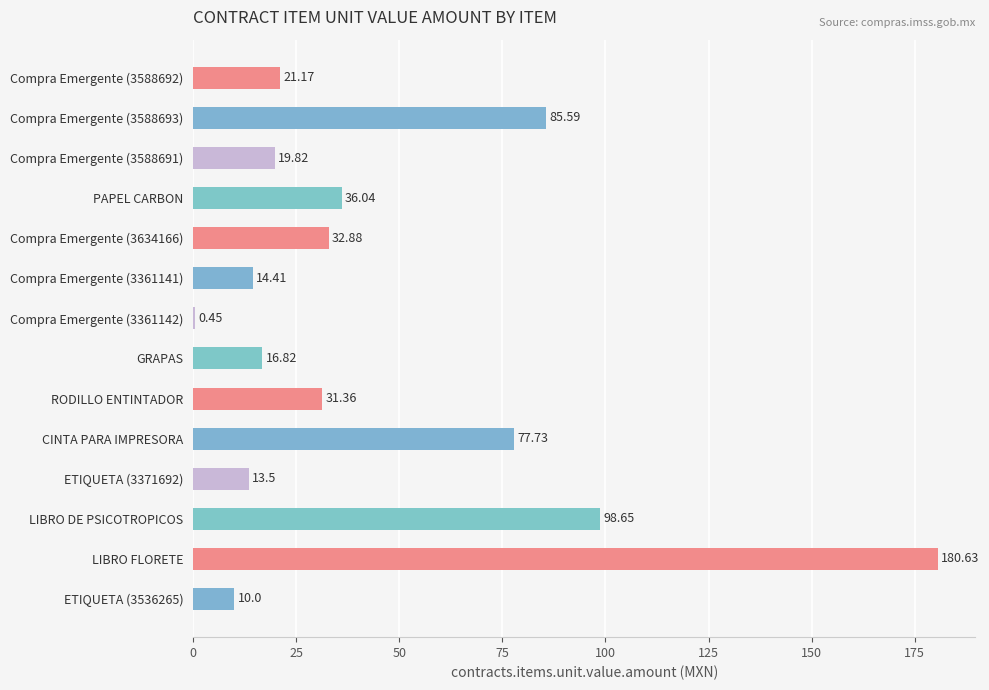

At which label is the value closest to 90?

Compra Emergente (3588693)